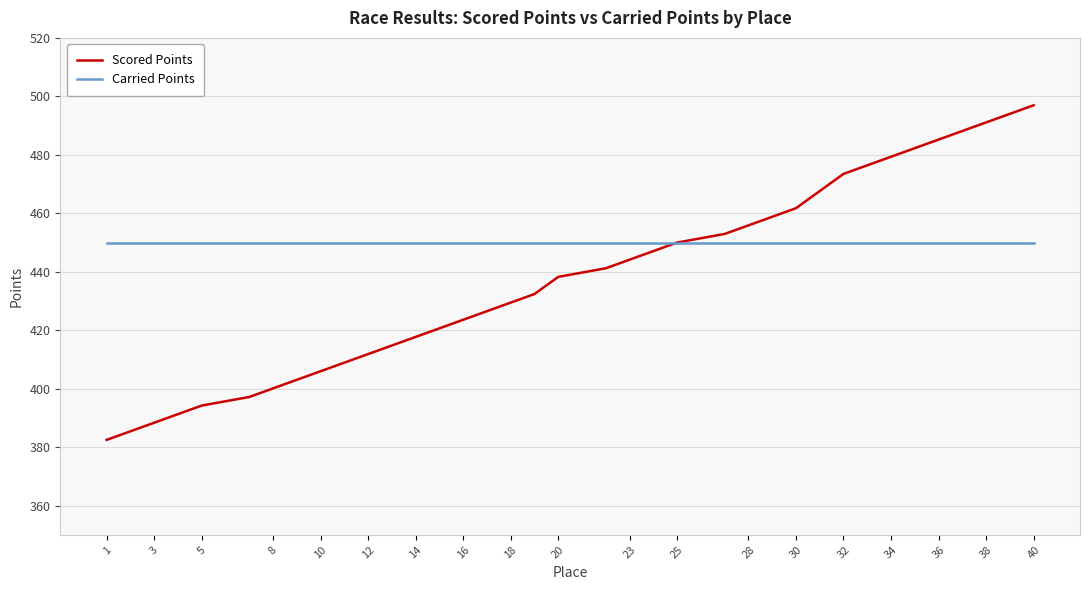

How many lines are shown in the chart?

2